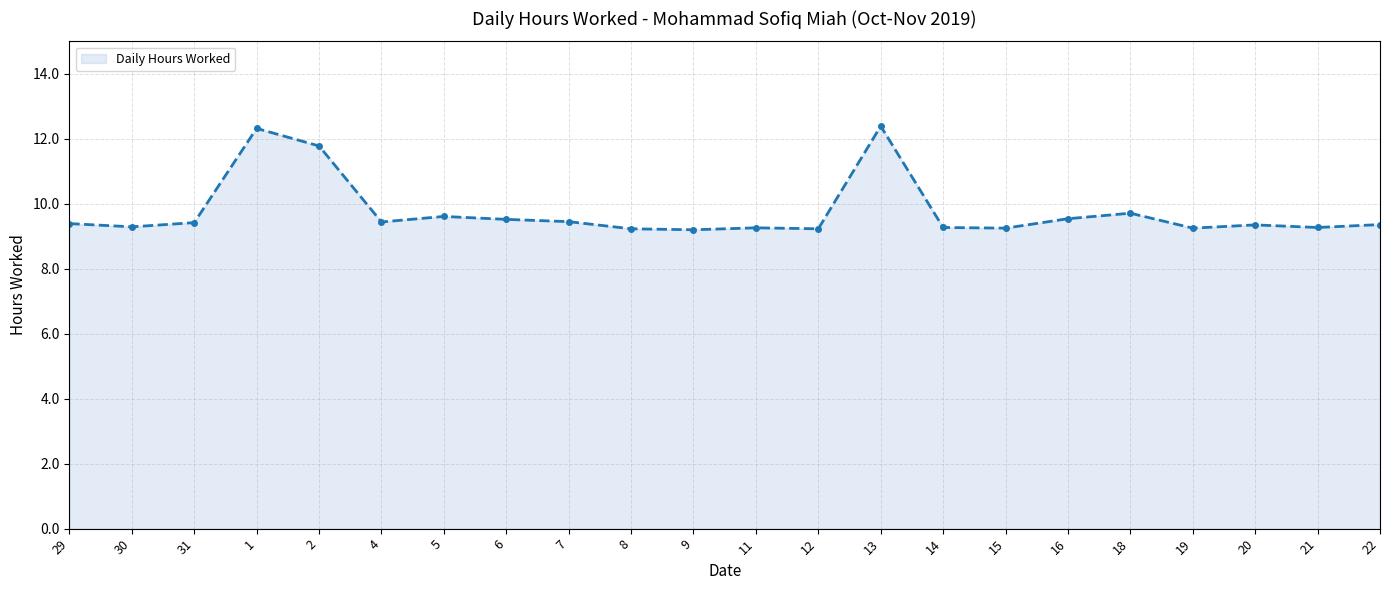

What is the greatest value displayed?

12.4